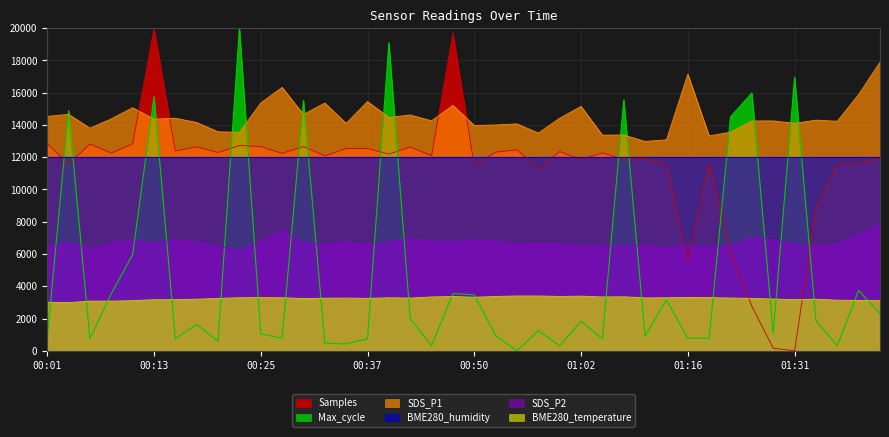

Rank the series at 01:13 from highest to lowest value.

SDS_P1, Samples, SDS_P2, BME280_temperature, Max_cycle